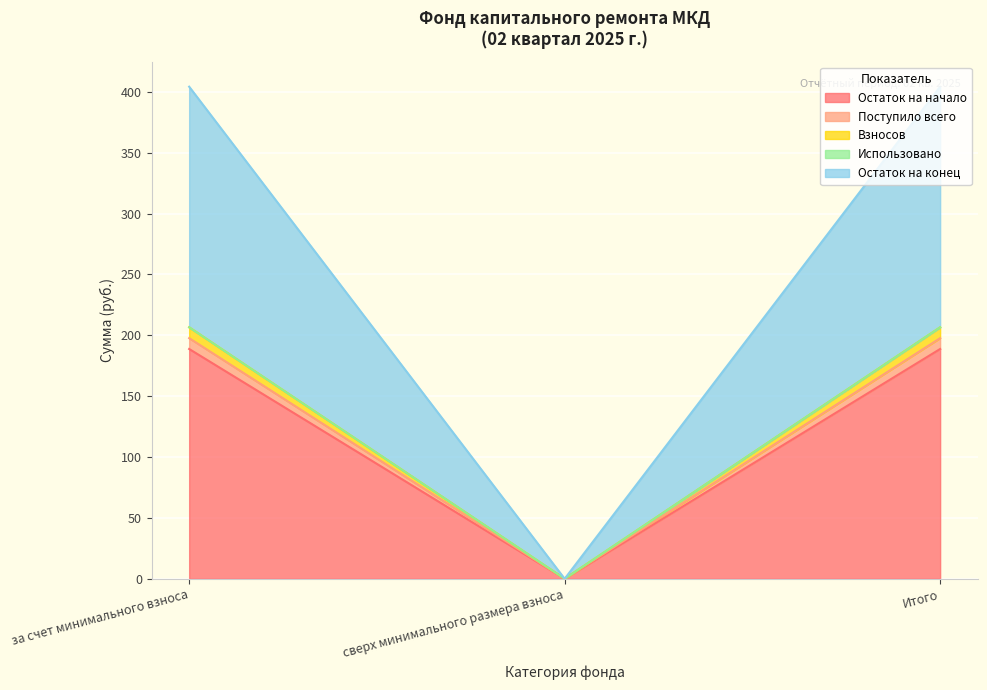

Does the chart display data point markers on the line(s)?

No